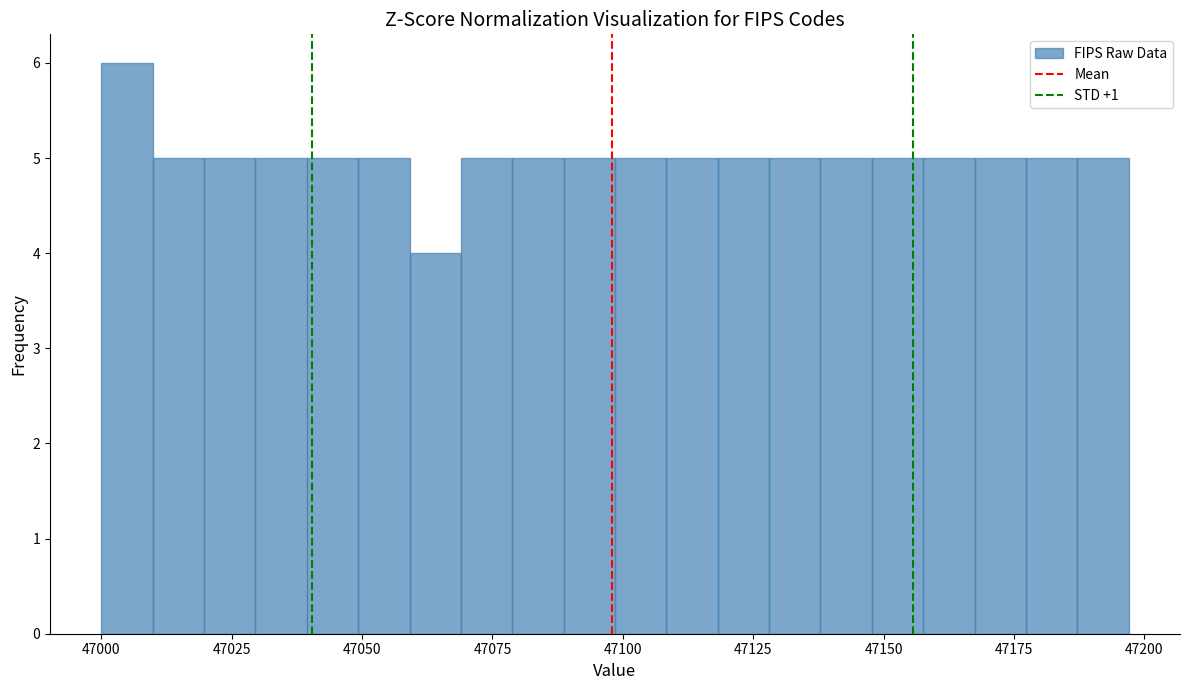

Around what value on the x-axis is the tallest bar? Give the approximate position of its centre, as read against the axis.

47005